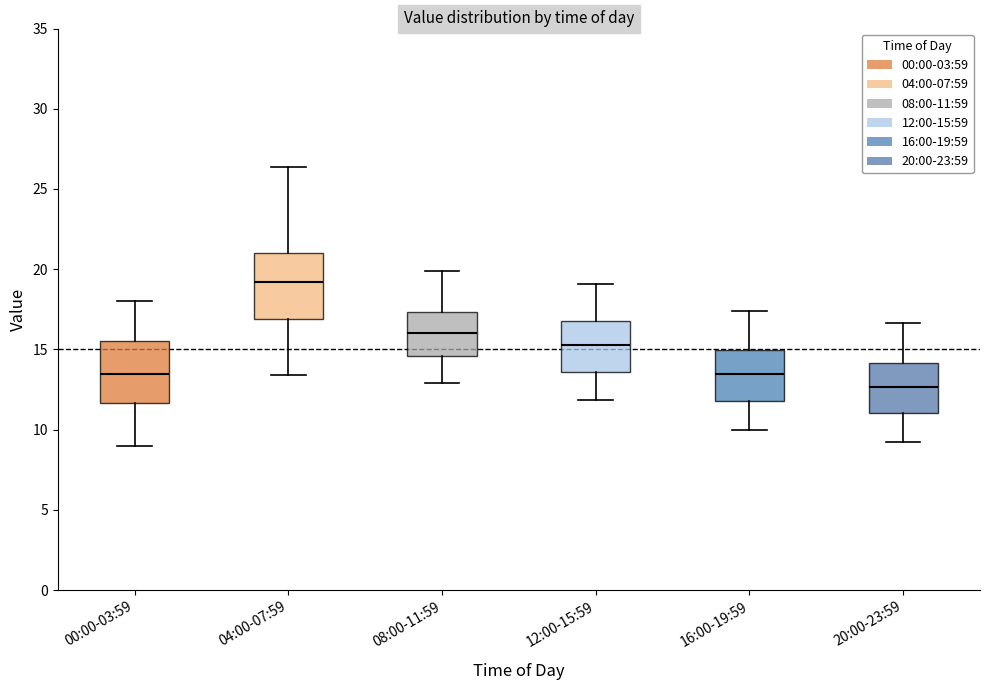

Where is the lower edge of the box for 08:00-11:59 on the y-axis? The values are not printed on the chart, so give them approximately, as read against the axis.

14.5